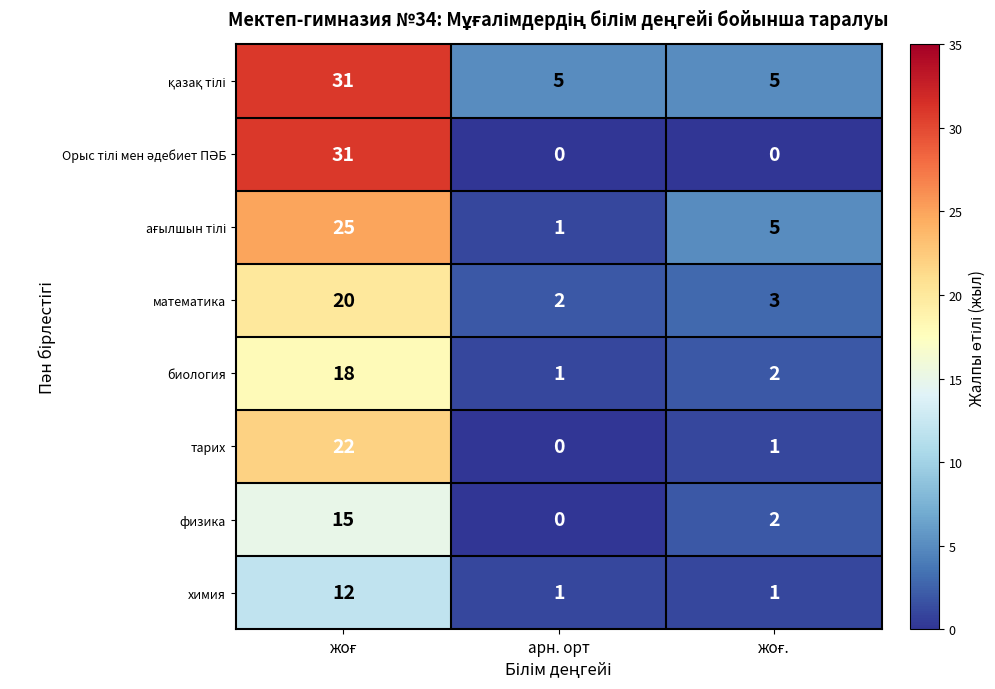

How many химия values are between 1 and 12?

3